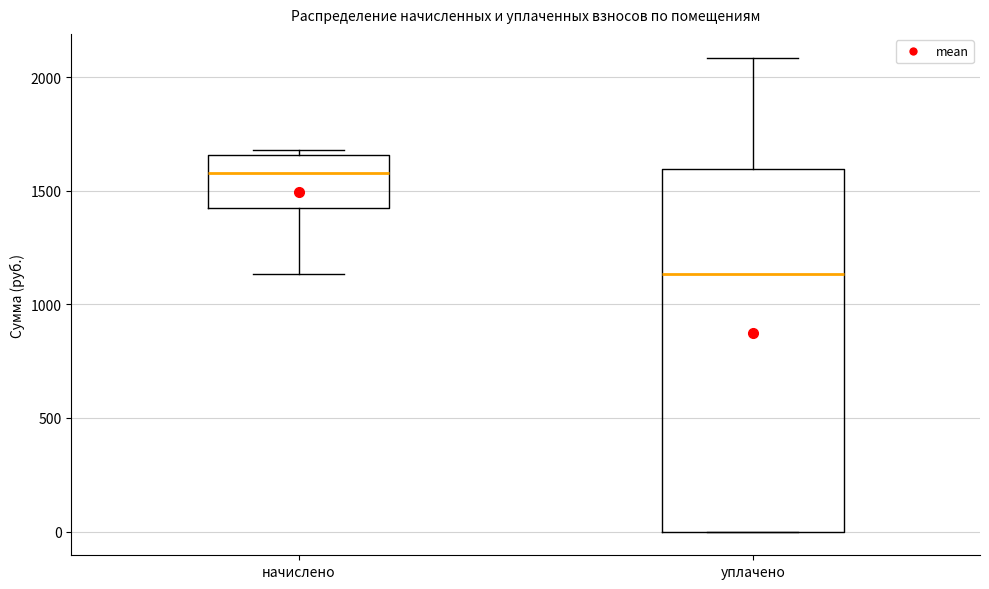

Reading left to right, read every box against the y-axis: the position of its median line, the range the box covers, and the ends of its whiskers. The values are not printed on the chart, so give them approximately, as read against the axis.

начислено: median 1600, box 1450 to 1650, whiskers 1150 to 1700
уплачено: median 1150, box 0 to 1600, whiskers 0 to 2100